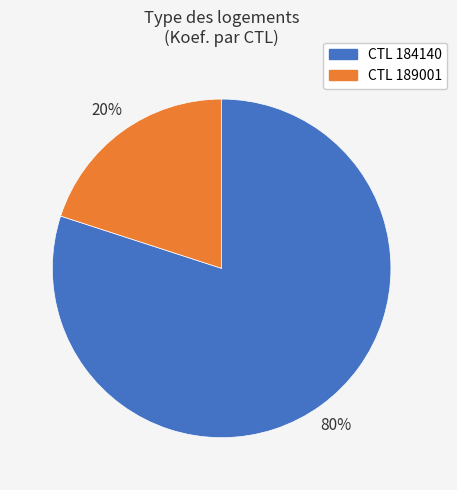

To the nearest percent, what is the average slice percentage?

50%